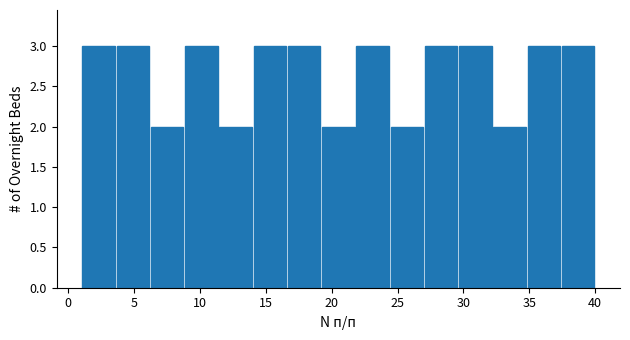

Reading left to right, list every bar in this chart as the range it spans on the x-axis followed by its height. Neither the bar edges nor the heights are printed on the chart, so give them approximately, as read against the axes.

1.0 to 3.6: 3
3.6 to 6.2: 3
6.2 to 8.8: 2
8.8 to 11.4: 3
11.4 to 14.0: 2
14.0 to 16.6: 3
16.6 to 19.2: 3
19.2 to 21.8: 2
21.8 to 24.4: 3
24.4 to 27.0: 2
27.0 to 29.6: 3
29.6 to 32.2: 3
32.2 to 34.8: 2
34.8 to 37.4: 3
37.4 to 40.0: 3